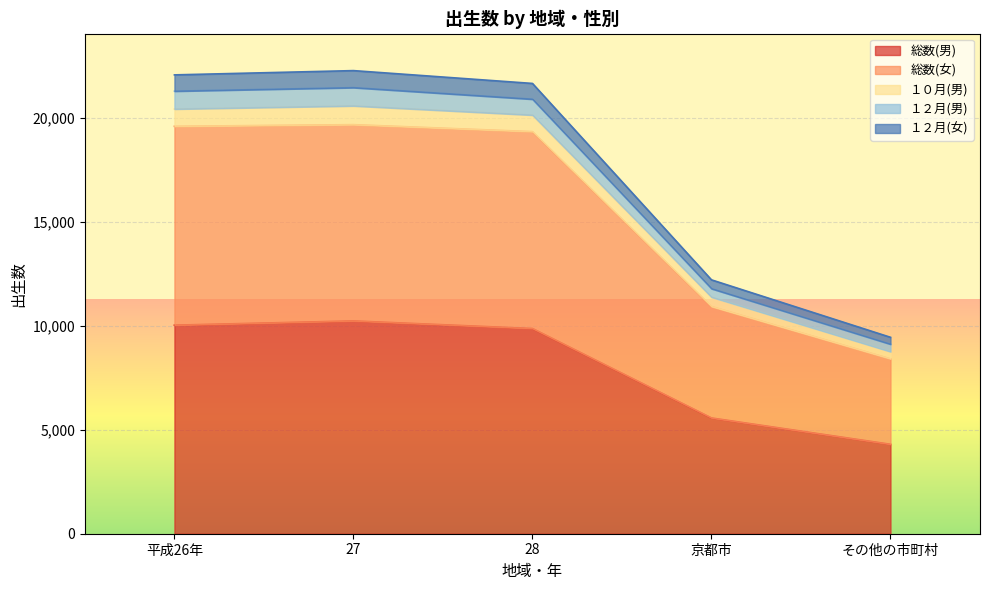

What is the minimum value for 総数(男)?

4299